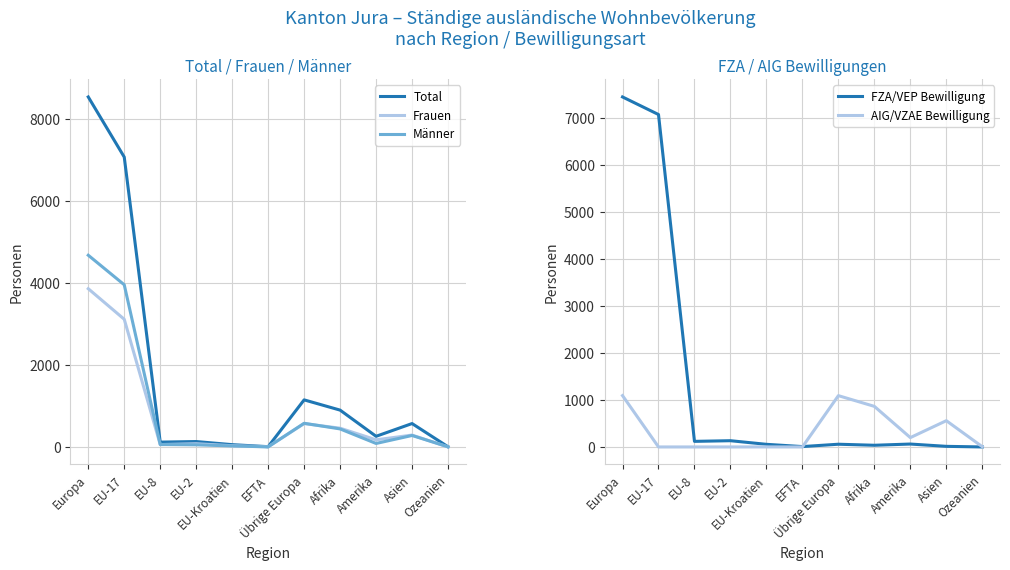

At which label does Total reach its peak?

Europa